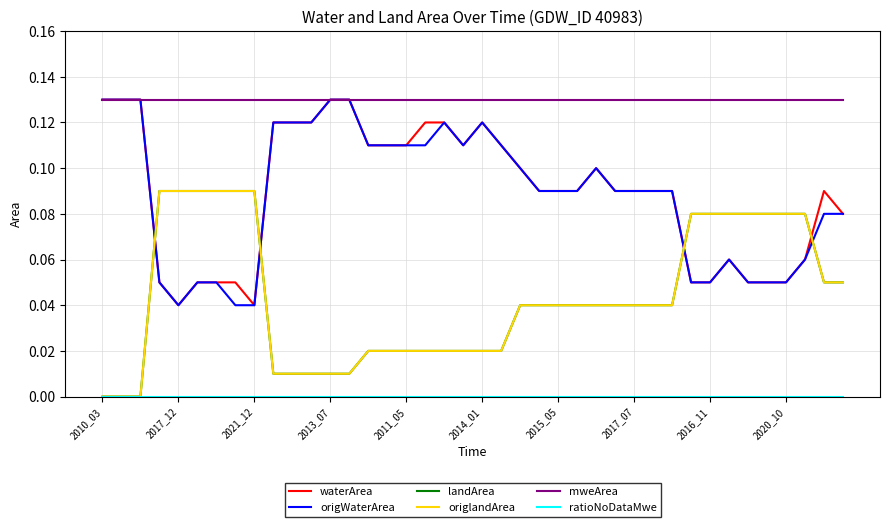

True or false: landArea and origWaterArea intersect in this chart.

True